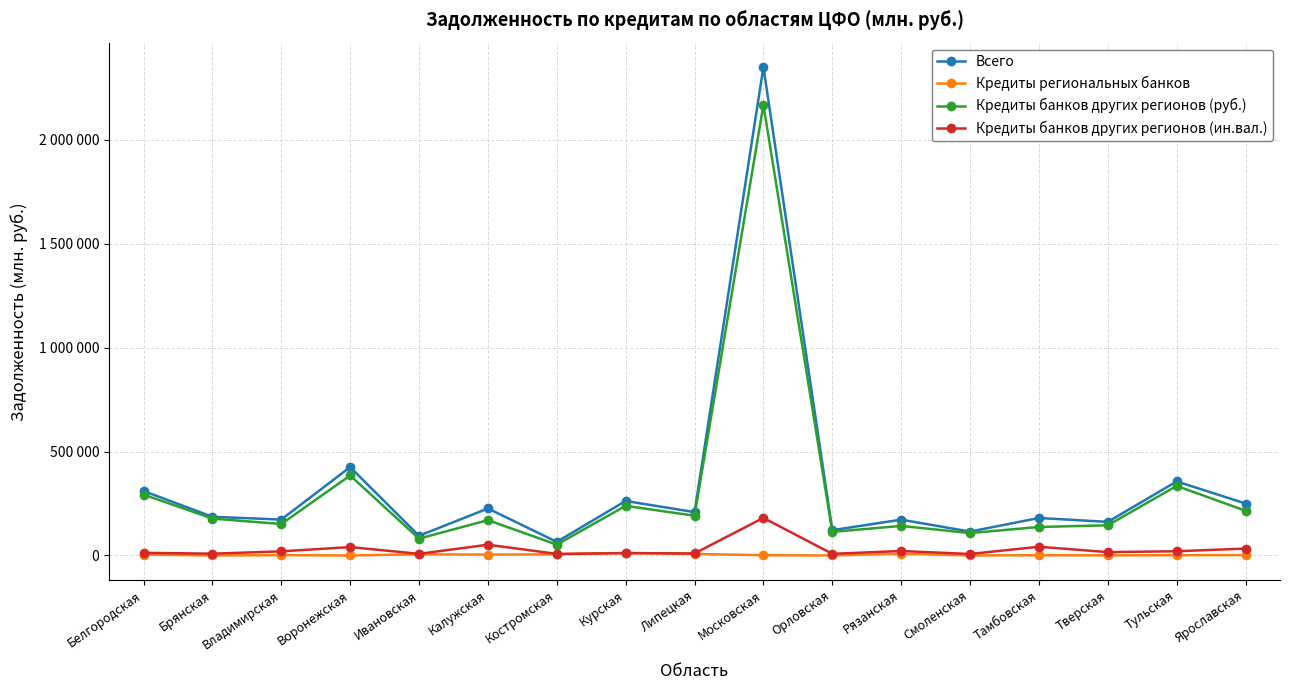

List the labels in order of Кредиты региональных банков value, largest first.

Курская, Рязанская, Липецкая, Ивановская, Костромская, Белгородская, Калужская, Ярославская, Владимирская, Московская, Тульская, Тамбовская, Тверская, Воронежская, Брянская, Орловская, Смоленская